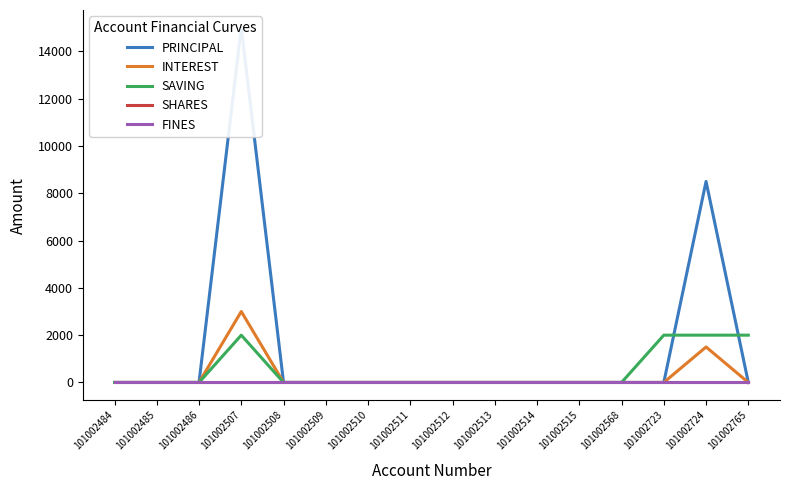

Between 101002484 and 101002507, which is larger?

101002507